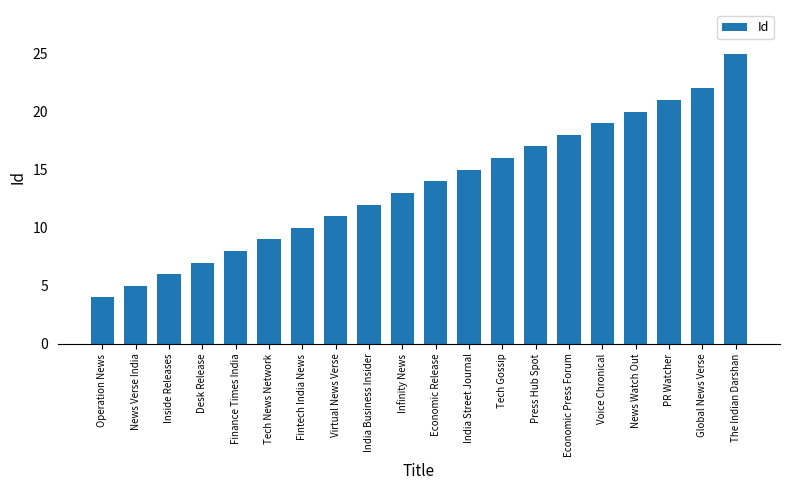

What is the sum of the values at Voice Chronical and Global News Verse?

41